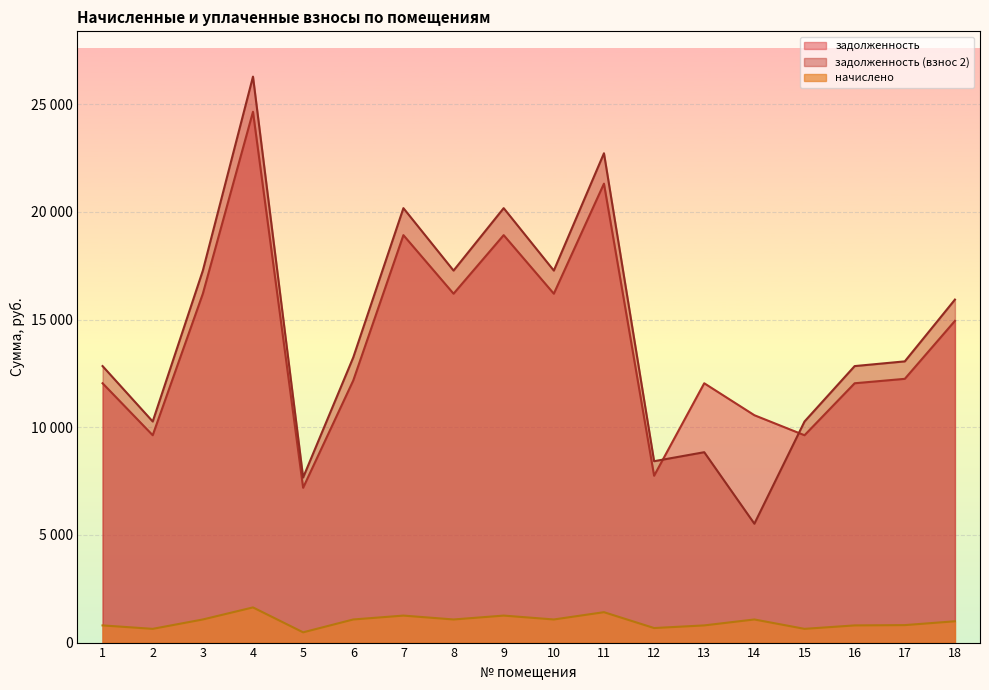

Is the value of задолженность at 14 greater than the value of задолженность (взнос 2) at 8?

No